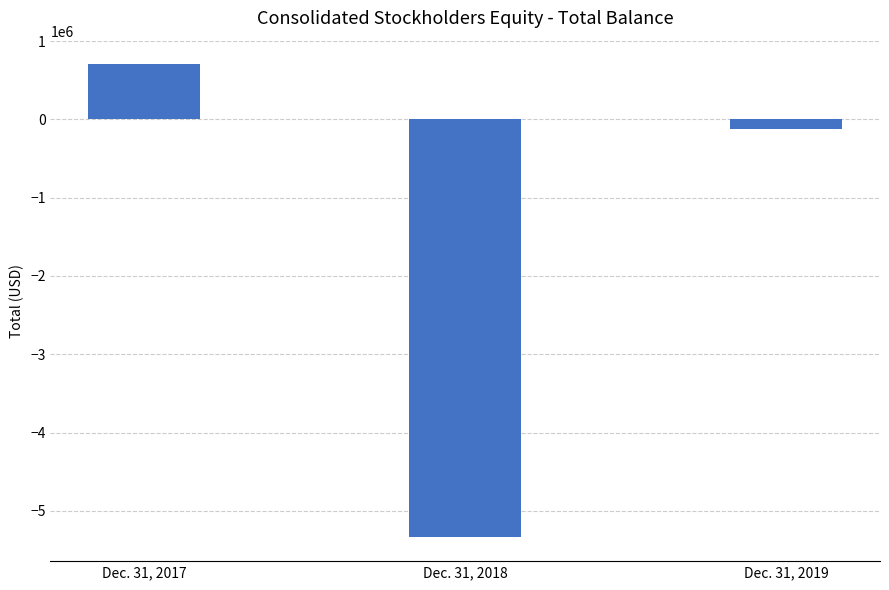

Rank the categories by value from highest to lowest.

Dec. 31, 2017, Dec. 31, 2019, Dec. 31, 2018